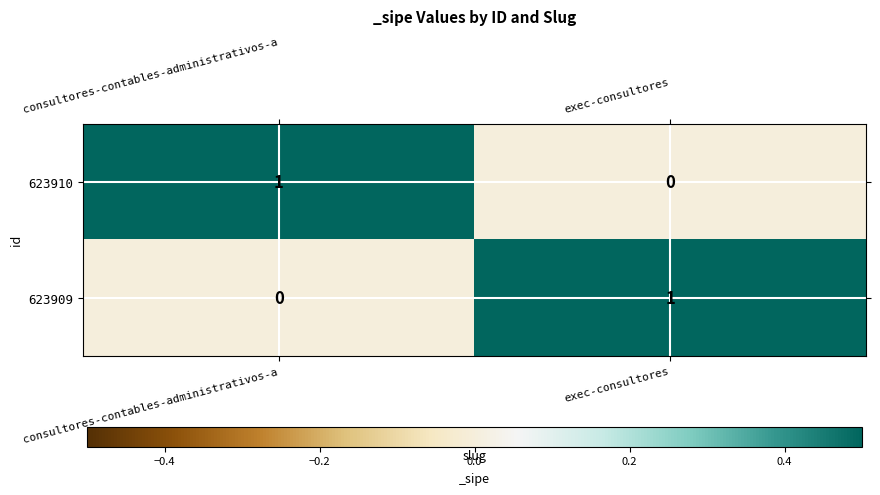

What is the difference between the highest and lowest values at consultores-contables-administrativos-a?

1